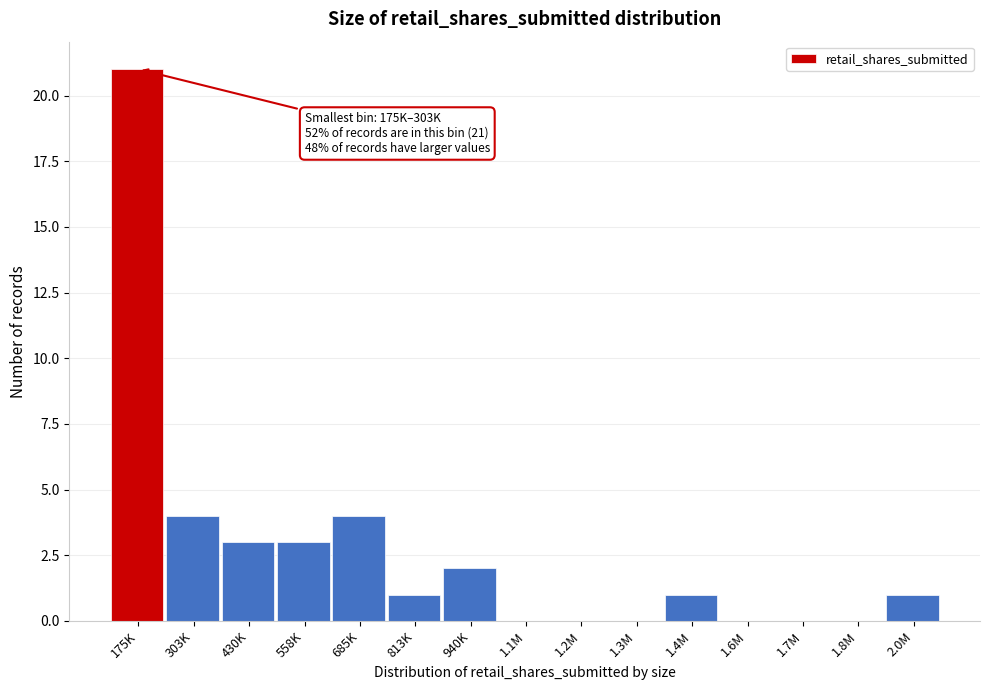

Reading left to right, extract all data points from this chart.

175K=21	303K=4	430K=3	558K=3	685K=4	813K=1	940K=2	1.1M=0	1.2M=0	1.3M=0	1.4M=1	1.6M=0	1.7M=0	1.8M=0	2.0M=1